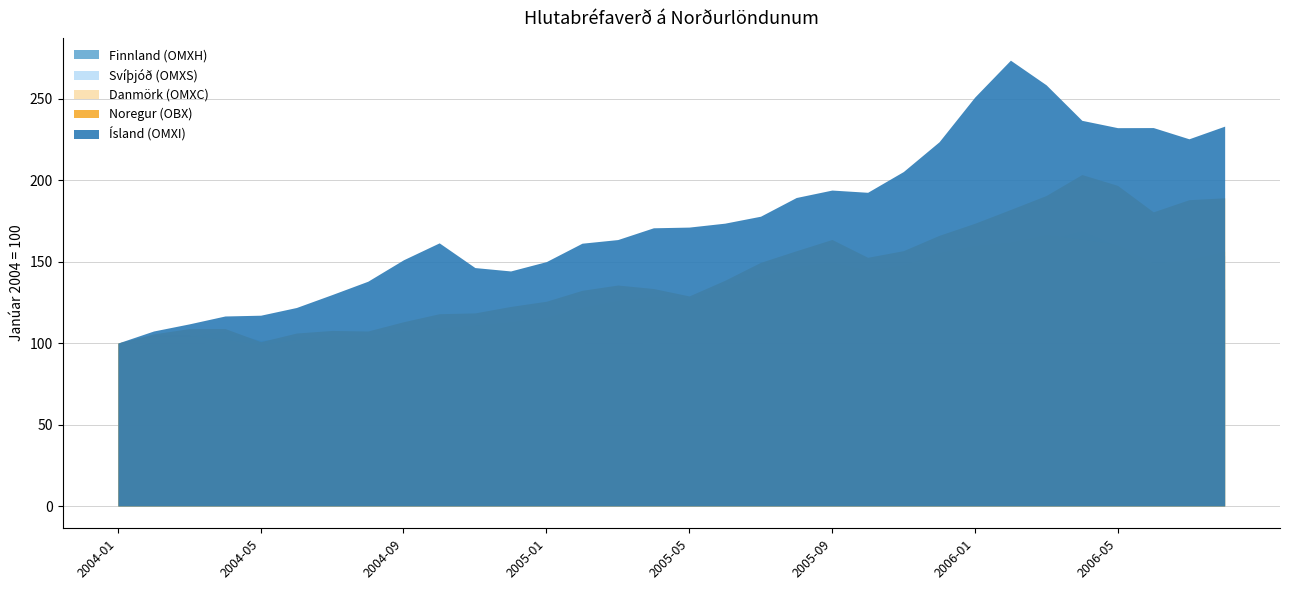

True or false: Ísland (OMXI) and Noregur (OBX) intersect in this chart.

False